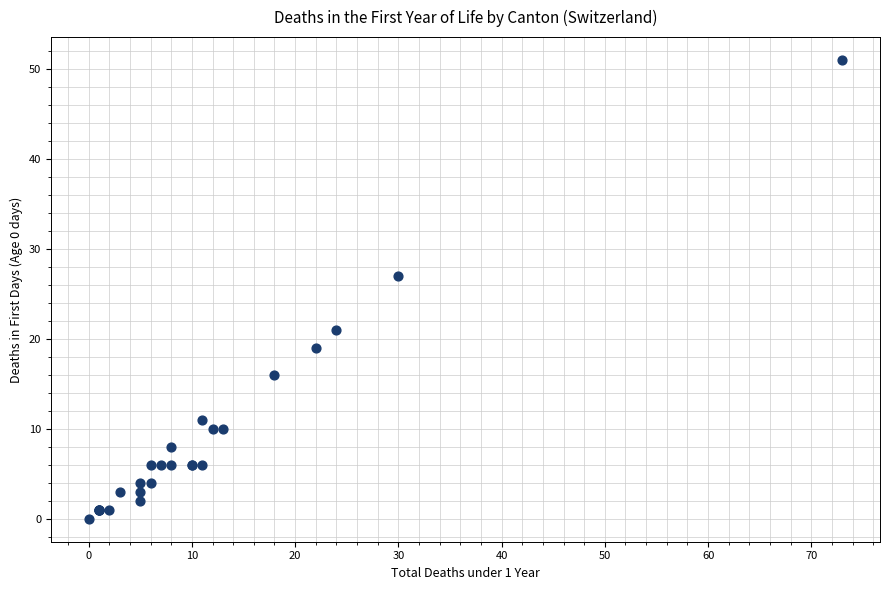

What Y value in the scatter plot is closest to 25?

27